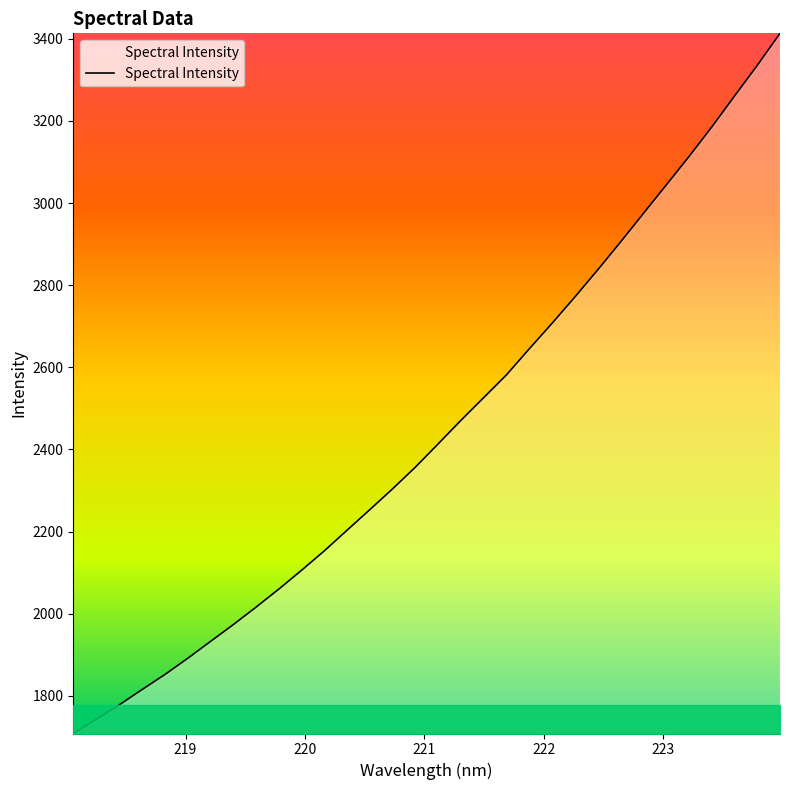

Count the number of data series in this chart.

1